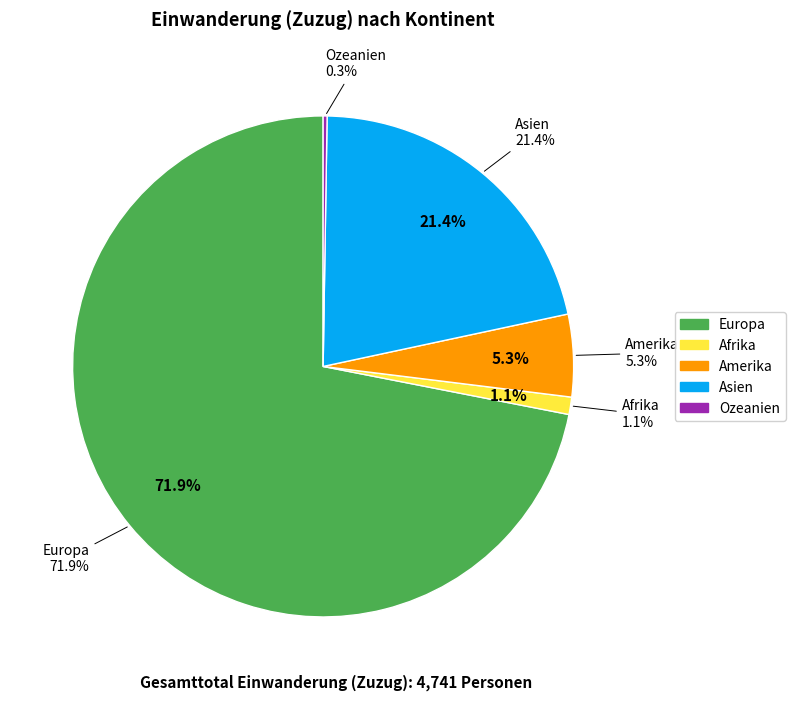

Combined, do Amerika and Ozeanien account for over 50%?

No